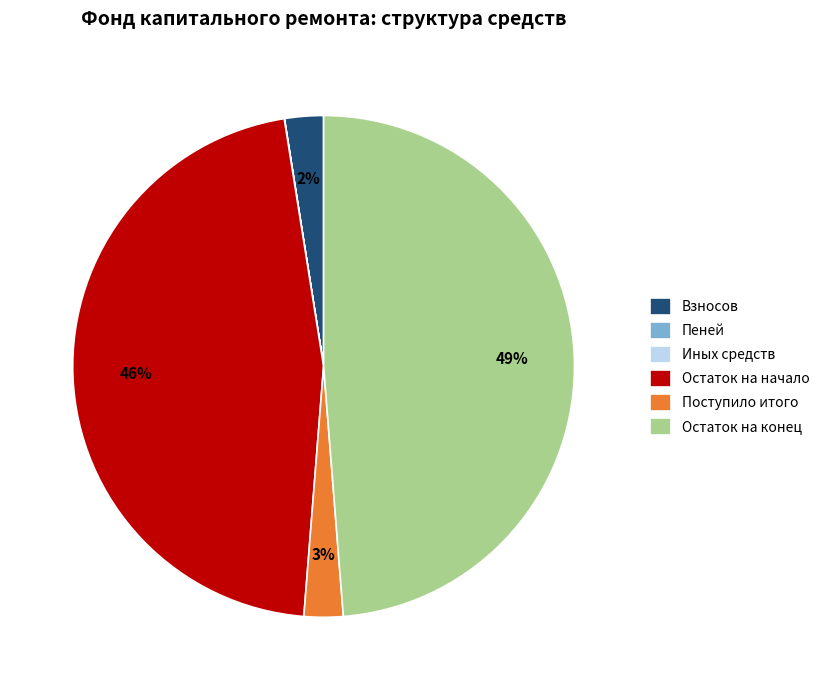

Is there a majority slice in this chart?

No